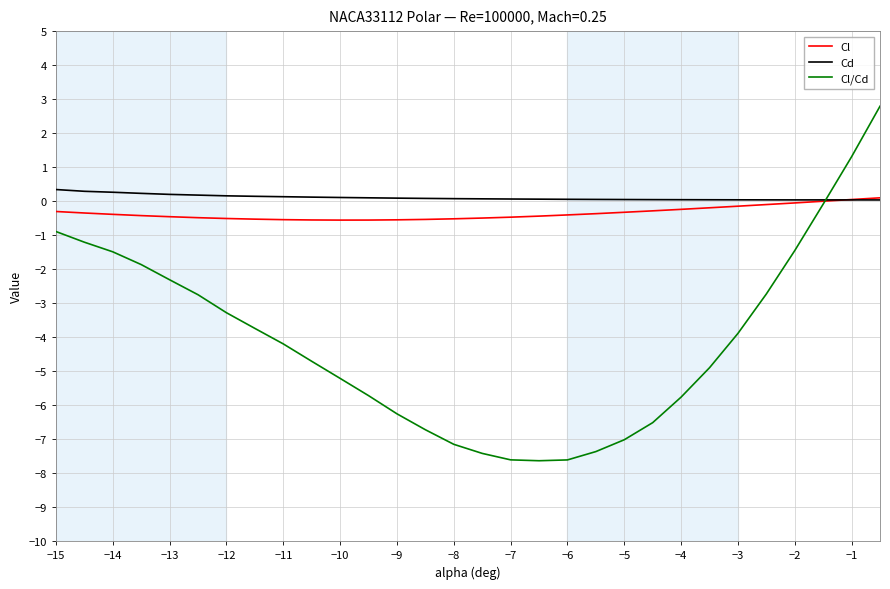

What is the smallest value displayed?

-7.6